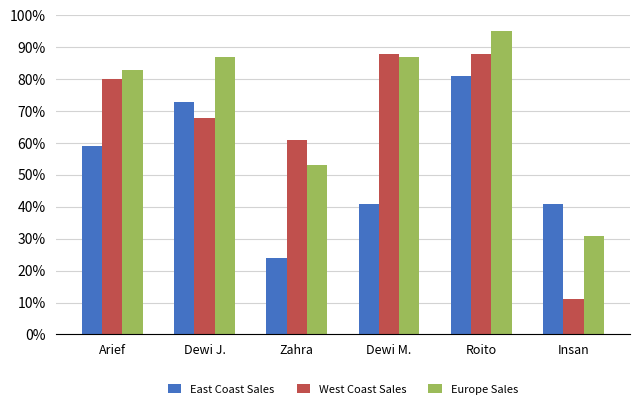

At how many categories does at least one series exceed 58?

5